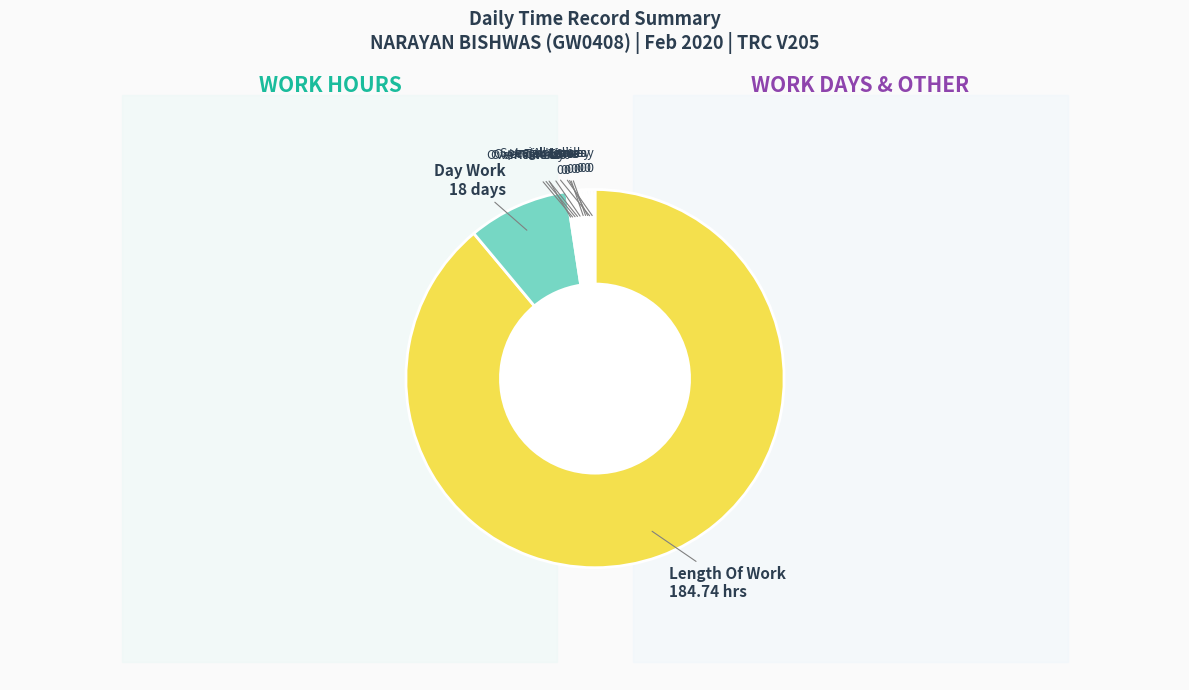

To the nearest percent, what is the average slice percentage?

8%